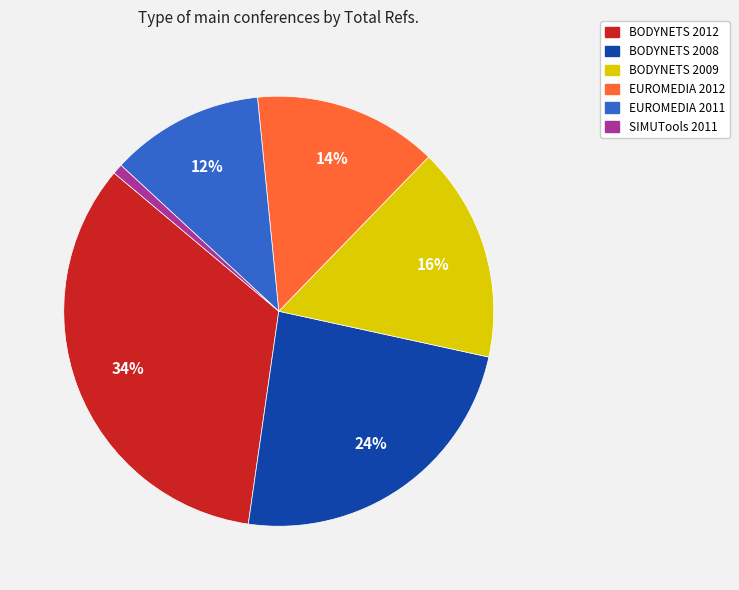

How many slices are in this pie chart?

6